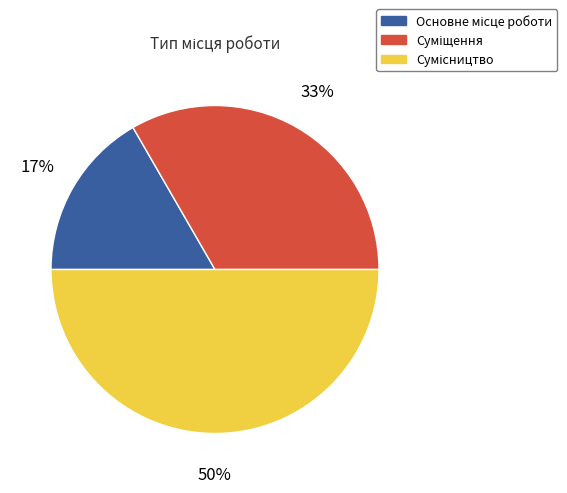

To the nearest percent, what is the average slice percentage?

33%